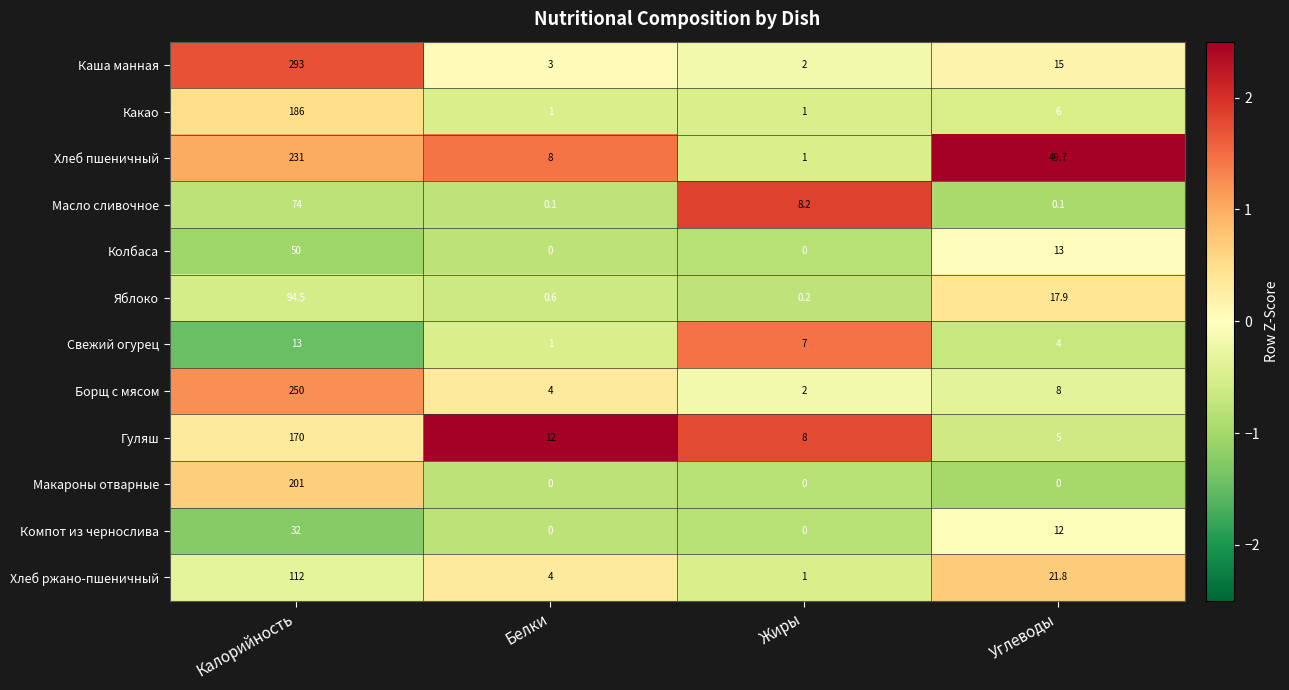

Is the value of Макароны отварные at Углеводы greater than the value of Каша манная at Белки?

No